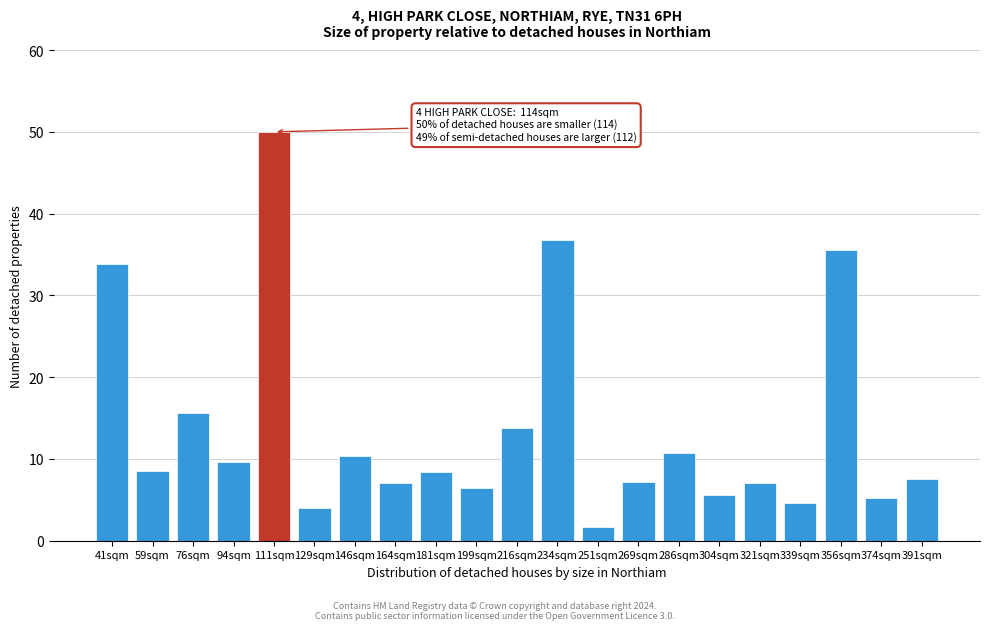

The chart shows a value of 18.5 at 286sqm. True or false?

False